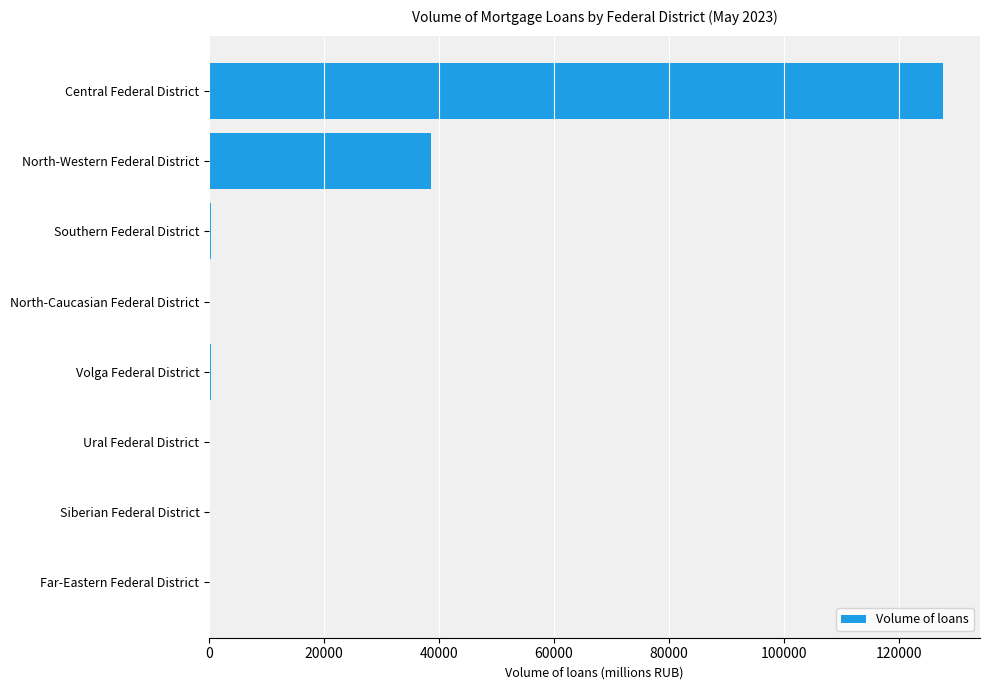

True or false: the data shows 20977 at North-Western Federal District.

False